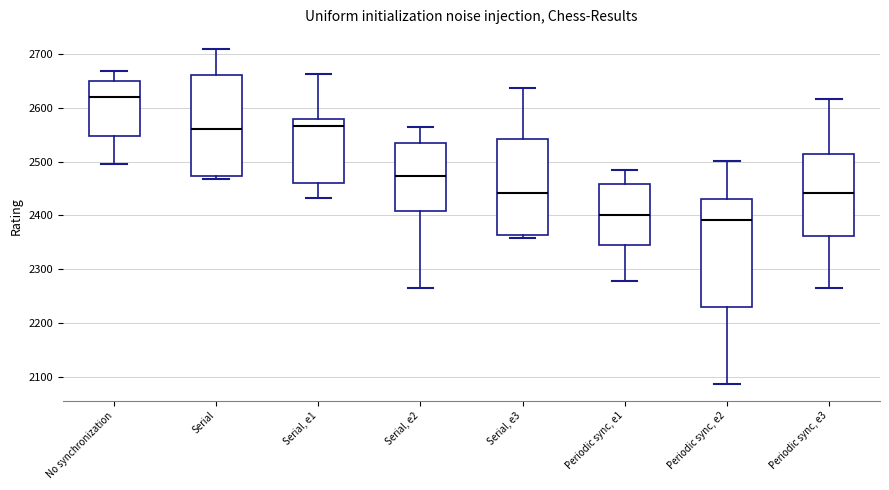

Comparing the boxes themselves (not the whiskers), which one is the tallest?

Periodic sync, e2